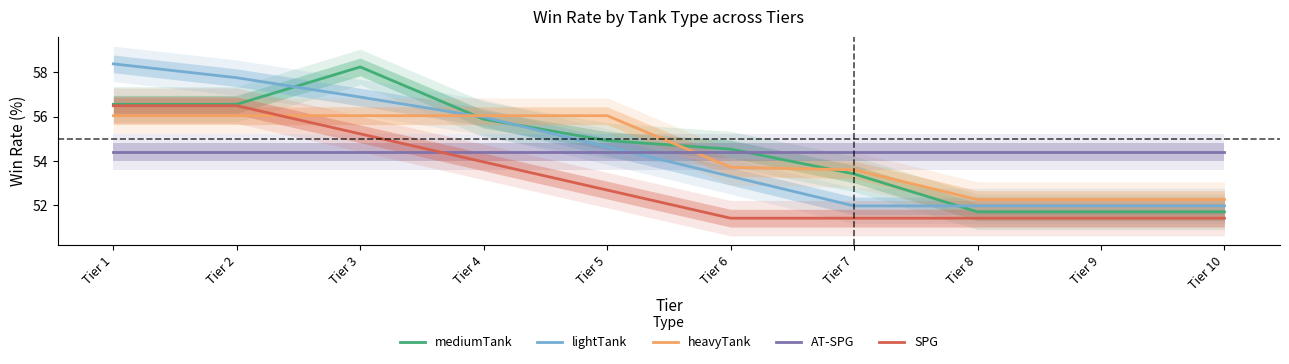

At which category is the sum across all series the highest?

Tier 1